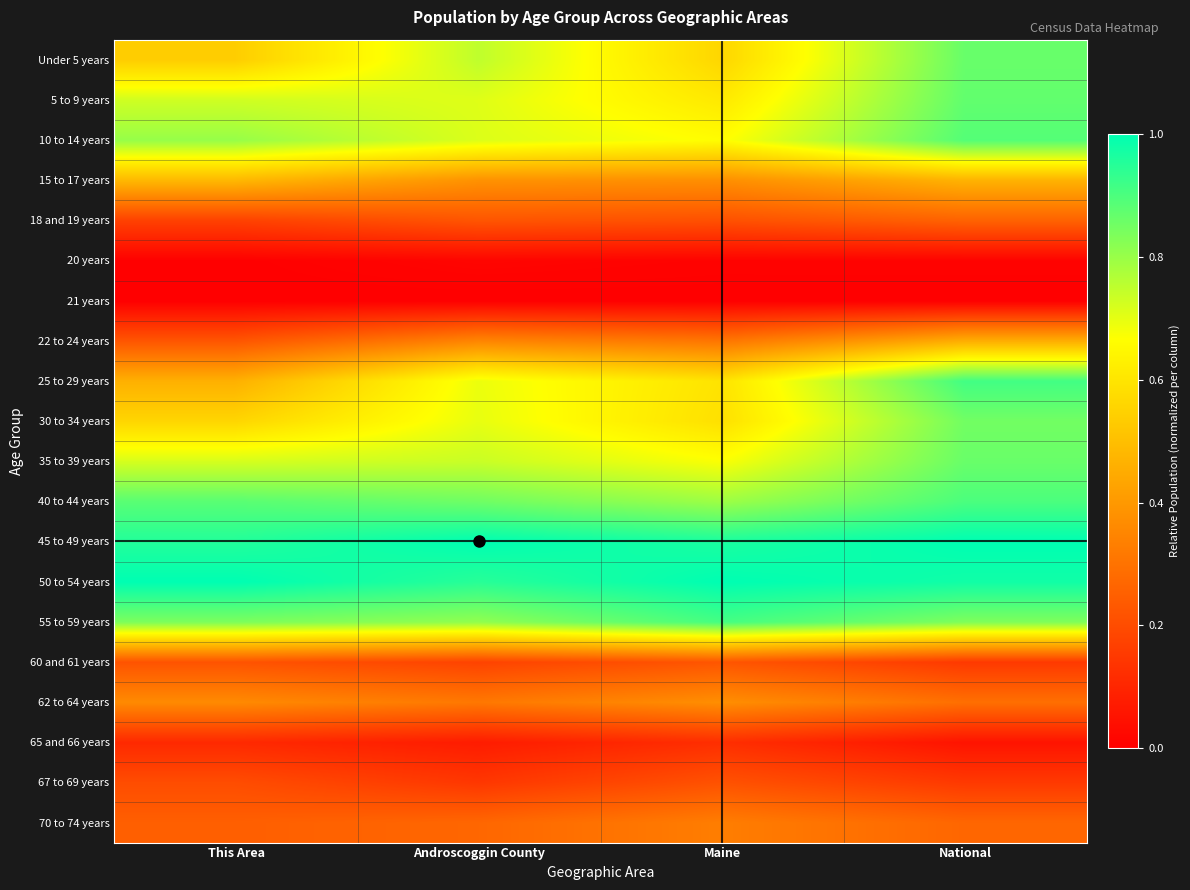

Reading left to right, extract all data points from this chart.

Under 5 years: This Area=0.5	Androscoggin County=0.7	Maine=0.6	National=0.9
5 to 9 years: This Area=0.7	Androscoggin County=0.7	Maine=0.6	National=0.9
10 to 14 years: This Area=0.8	Androscoggin County=0.7	Maine=0.7	National=0.9
15 to 17 years: This Area=0.5	Androscoggin County=0.4	Maine=0.4	National=0.5
18 and 19 years: This Area=0.2	Androscoggin County=0.2	Maine=0.2	National=0.3
20 years: This Area=0.0	Androscoggin County=0.0	Maine=0.0	National=0.0
21 years: This Area=0.0	Androscoggin County=0.0	Maine=0.0	National=0.0
22 to 24 years: This Area=0.2	Androscoggin County=0.4	Maine=0.3	National=0.5
25 to 29 years: This Area=0.5	Androscoggin County=0.7	Maine=0.6	National=0.9
30 to 34 years: This Area=0.6	Androscoggin County=0.7	Maine=0.6	National=0.9
35 to 39 years: This Area=0.7	Androscoggin County=0.7	Maine=0.7	National=0.9
40 to 44 years: This Area=0.9	Androscoggin County=0.9	Maine=0.8	National=0.9
45 to 49 years: This Area=1.0	Androscoggin County=1.0	Maine=1.0	National=1.0
50 to 54 years: This Area=1.0	Androscoggin County=0.9	Maine=1.0	National=1.0
55 to 59 years: This Area=0.8	Androscoggin County=0.8	Maine=0.9	National=0.8
60 and 61 years: This Area=0.2	Androscoggin County=0.2	Maine=0.2	National=0.2
62 to 64 years: This Area=0.4	Androscoggin County=0.3	Maine=0.4	National=0.3
65 and 66 years: This Area=0.1	Androscoggin County=0.1	Maine=0.1	National=0.1
67 to 69 years: This Area=0.2	Androscoggin County=0.1	Maine=0.2	National=0.2
70 to 74 years: This Area=0.2	Androscoggin County=0.3	Maine=0.3	National=0.3